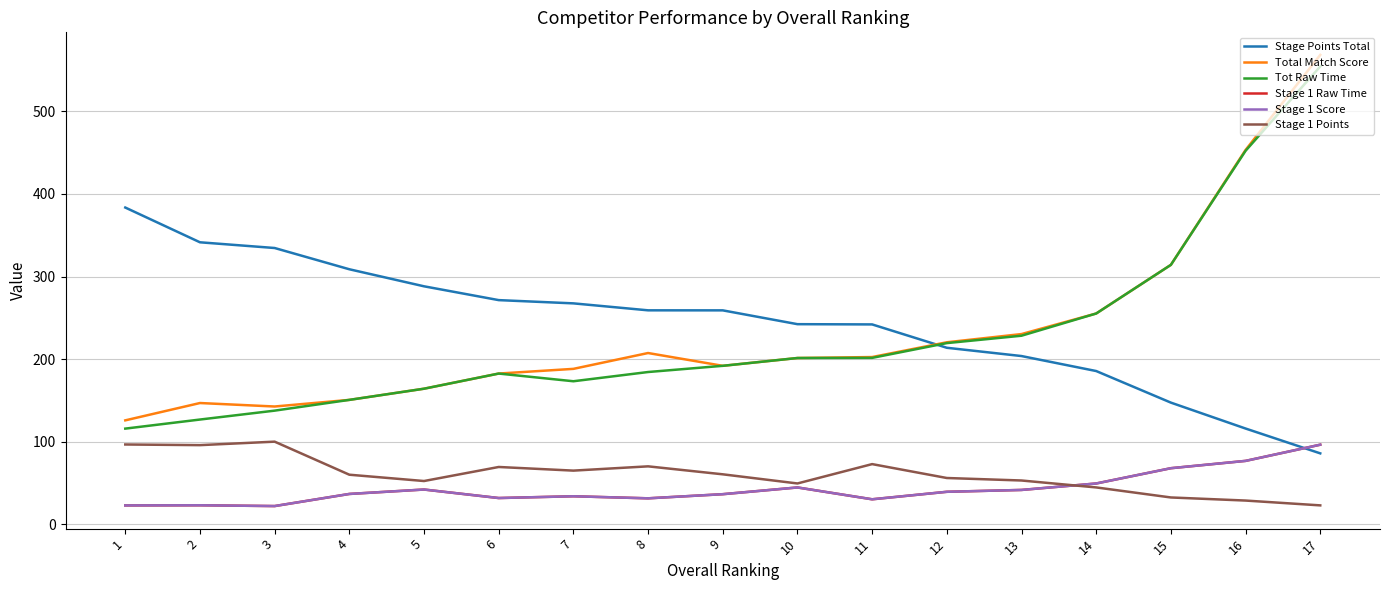

Reading left to right, what are all the values shown in this chart?

Stage Points Total: 383.5	341.4	334.5	308.8	288.1	271.4	267.5	259.0	259.0	242.3	242.0	213.7	203.7	185.5	147.3	115.9	85.8
Total Match Score: 125.8	146.8	142.6	150.6	164.1	182.5	188.2	207.3	191.8	201.3	202.5	220.3	230.3	255.2	314.1	453.2	568.4
Tot Raw Time: 115.8	126.8	137.6	150.6	164.1	182.5	173.2	184.3	191.8	201.3	201.5	219.3	228.3	255.2	314.1	452.2	554.4
Stage 1 Raw Time: 22.8	23.0	22.0	36.7	42.0	31.7	33.9	31.4	36.4	44.5	30.2	39.3	41.5	49.3	67.8	76.7	96.3
Stage 1 Score: 22.8	23.0	22.0	36.7	42.0	31.7	33.9	31.4	36.4	44.5	30.2	39.3	41.5	49.3	67.8	76.7	96.3
Stage 1 Points: 96.6	95.8	100.0	60.0	52.3	69.3	64.9	70.1	60.5	49.4	72.8	56.0	53.0	44.6	32.4	28.7	22.8